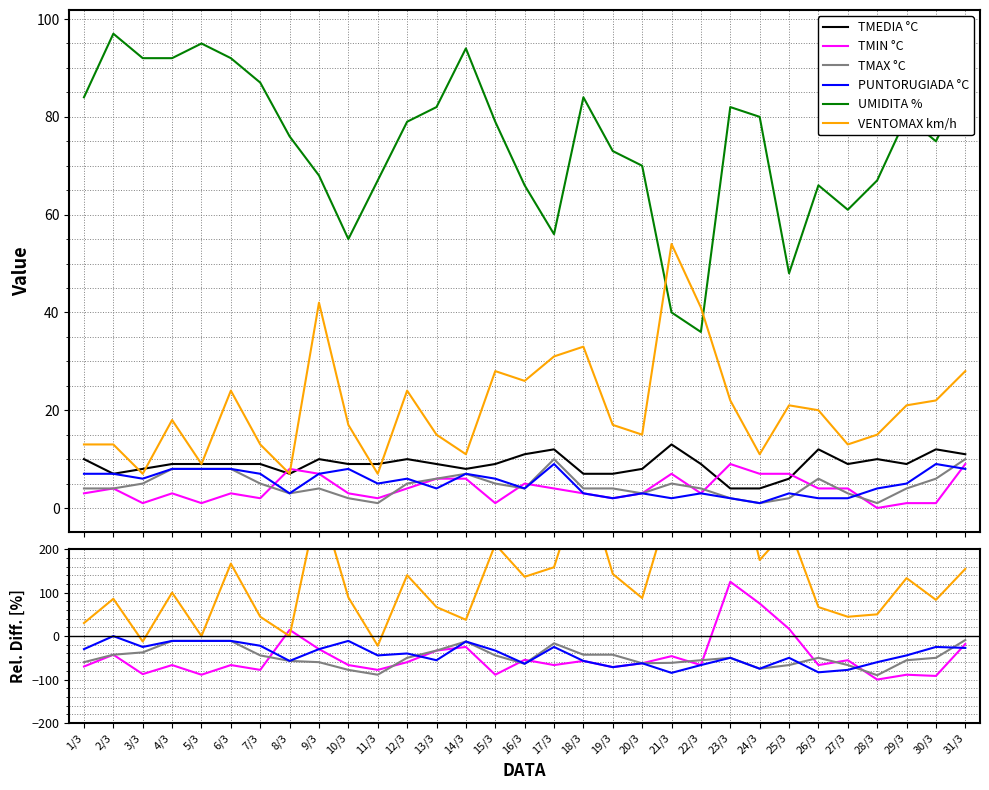

How many data points does each series have?

31